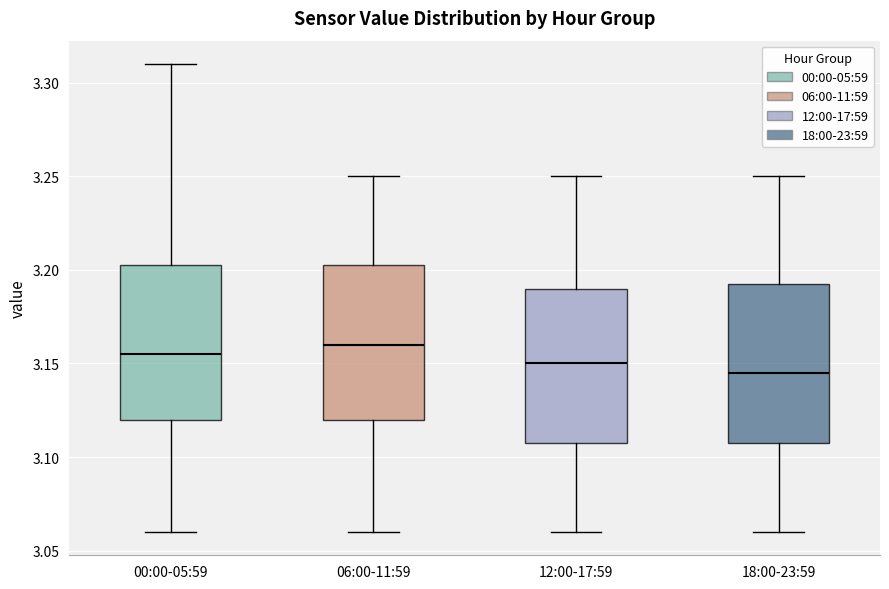

Reading left to right, read every box against the y-axis: the position of its median line, the range the box covers, and the ends of its whiskers. The values are not printed on the chart, so give them approximately, as read against the axis.

00:00-05:59: median 3.155, box 3.120 to 3.205, whiskers 3.060 to 3.310
06:00-11:59: median 3.160, box 3.120 to 3.205, whiskers 3.060 to 3.250
12:00-17:59: median 3.150, box 3.110 to 3.190, whiskers 3.060 to 3.250
18:00-23:59: median 3.145, box 3.110 to 3.195, whiskers 3.060 to 3.250